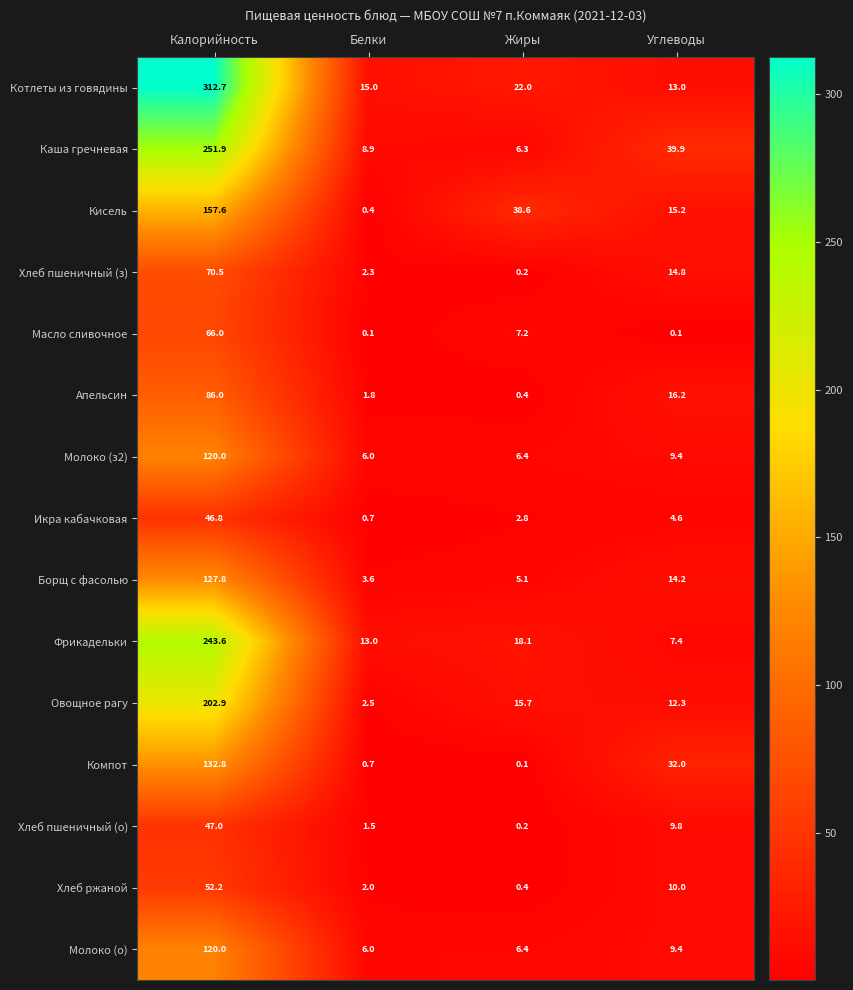

At which label is Молоко (о) closest to 63?

Углеводы